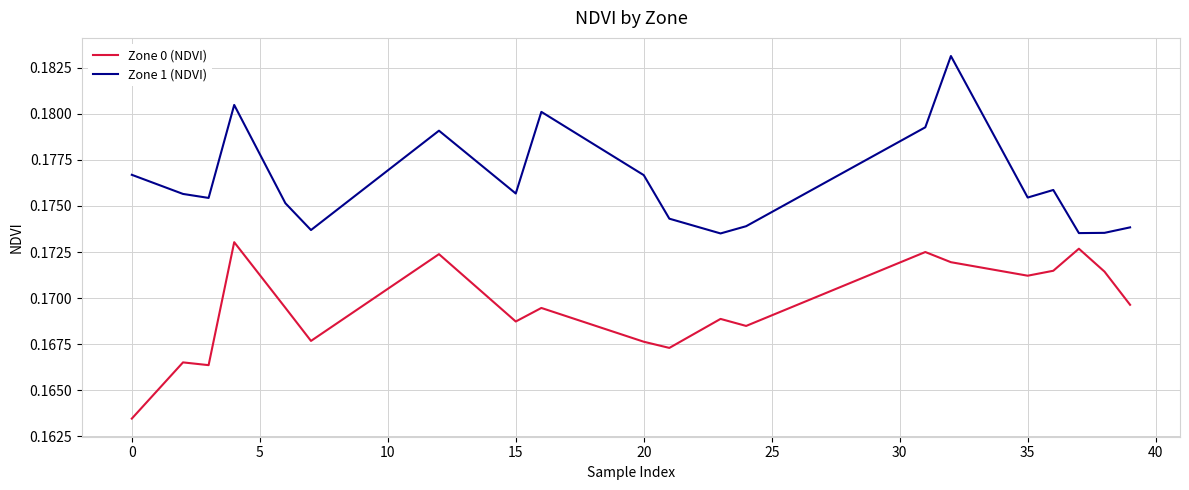

Rank the series by their maximum value, from highest to lowest.

Zone 1 (NDVI), Zone 0 (NDVI)